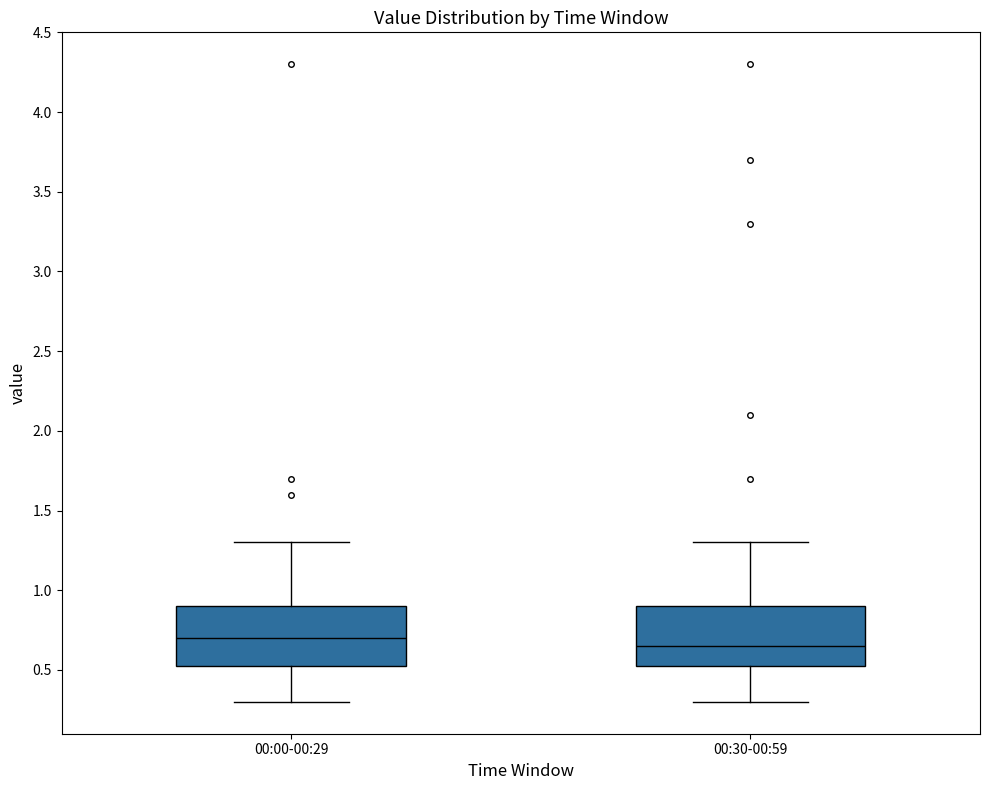

Which box has the lowest median line?

00:30-00:59